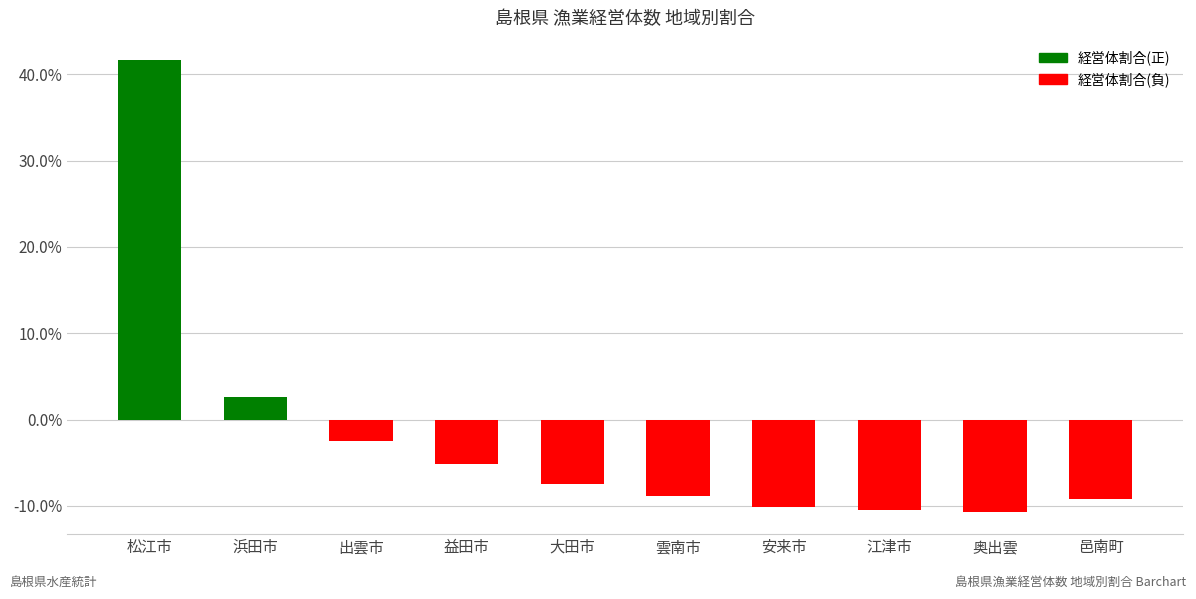

What position from the right is 出雲市?

8